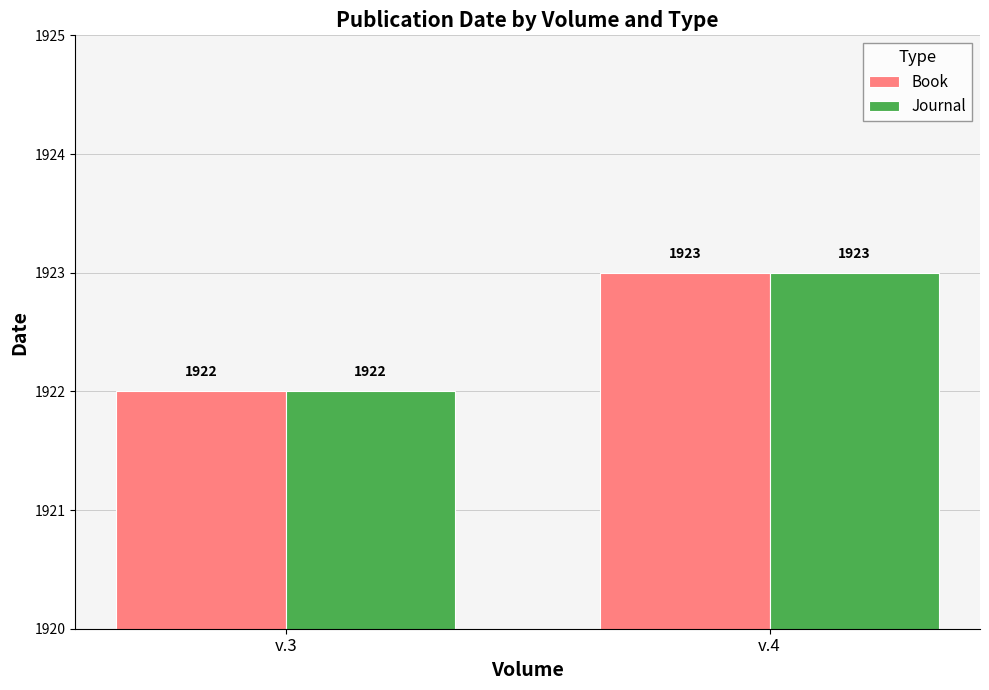

What are all the series names shown in the legend?

Book, Journal